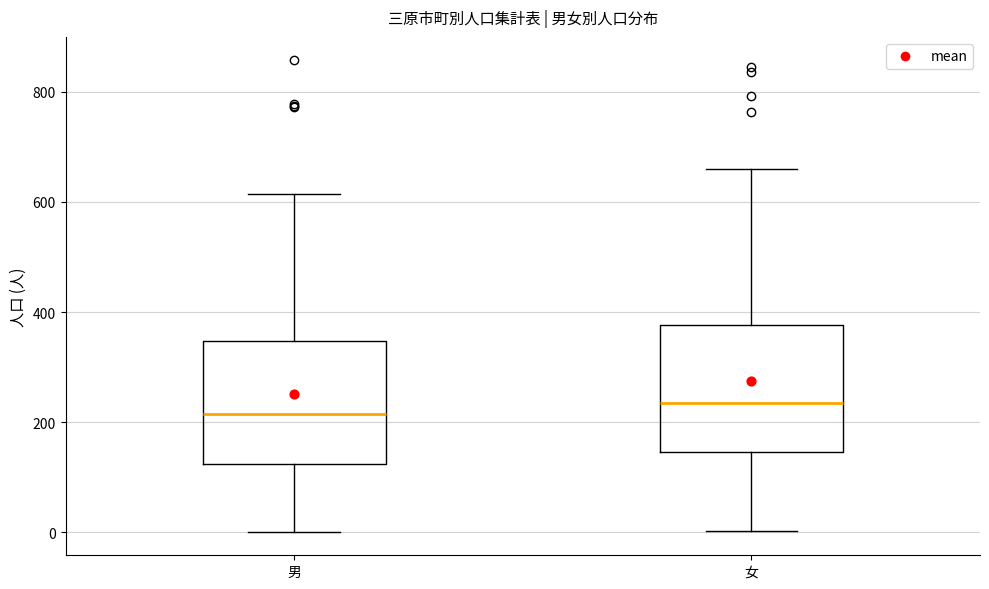

Reading left to right, read every box against the y-axis: the position of its median line, the range the box covers, and the ends of its whiskers. The values are not printed on the chart, so give them approximately, as read against the axis.

男: median 220, box 120 to 340, whiskers 0 to 620
女: median 240, box 140 to 380, whiskers 0 to 660